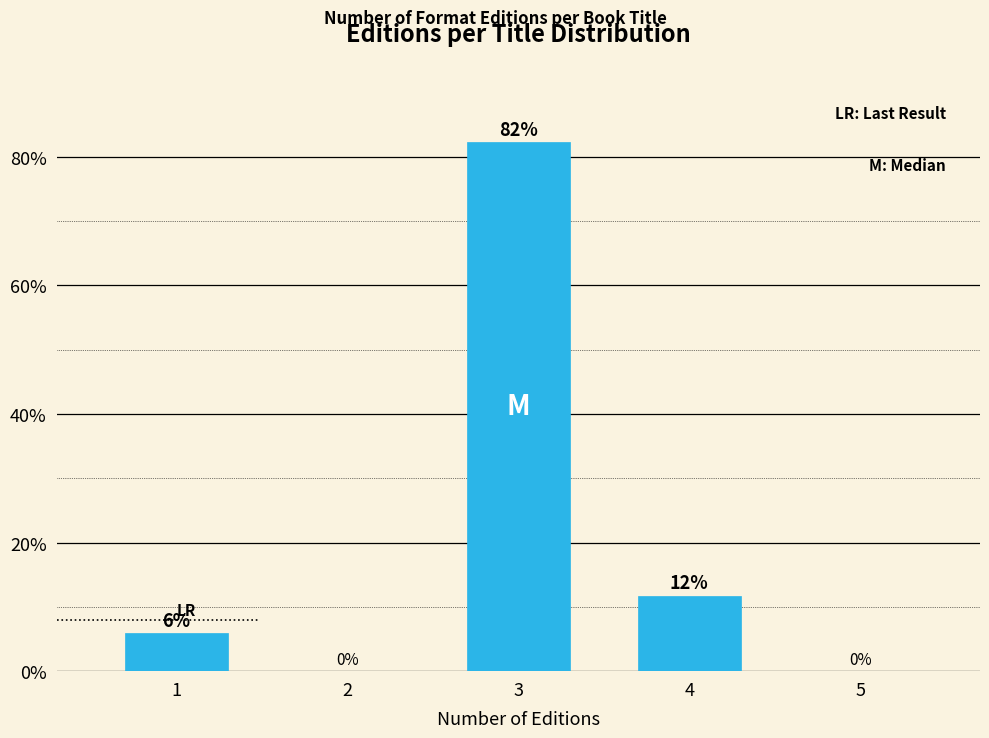

Are the bars horizontal?

No